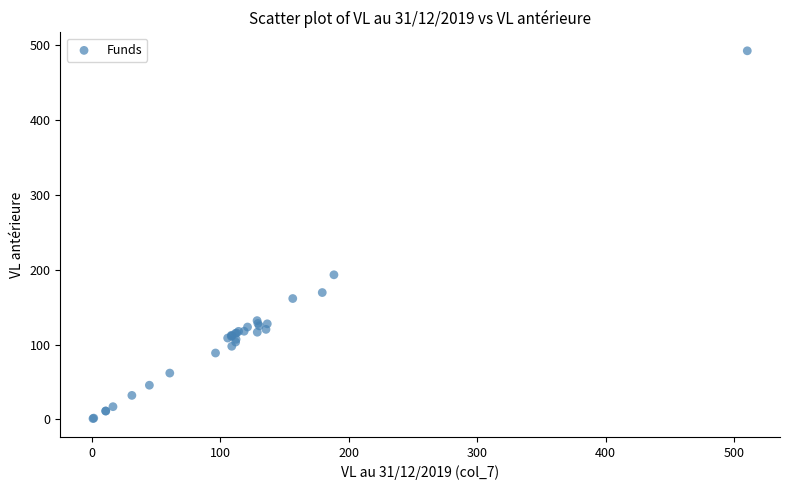

What Y value in the scatter plot is closest to 246?

193.1